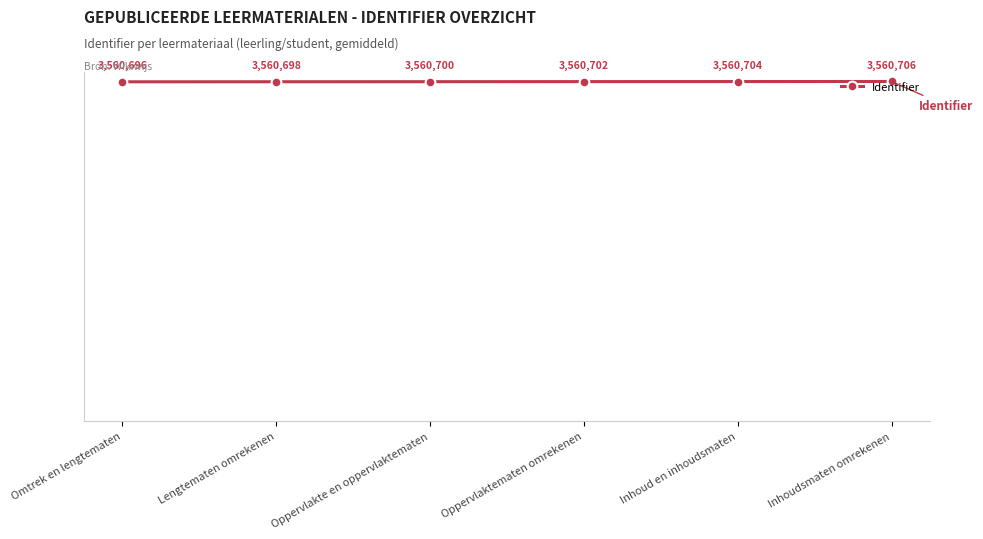

Reading left to right, what are all the values shown in this chart?

Omtrek en lengtematen=3560696	Lengtematen omrekenen=3560698	Oppervlakte en oppervlaktematen=3560700	Oppervlaktematen omrekenen=3560702	Inhoud en inhoudsmaten=3560704	Inhoudsmaten omrekenen=3560706